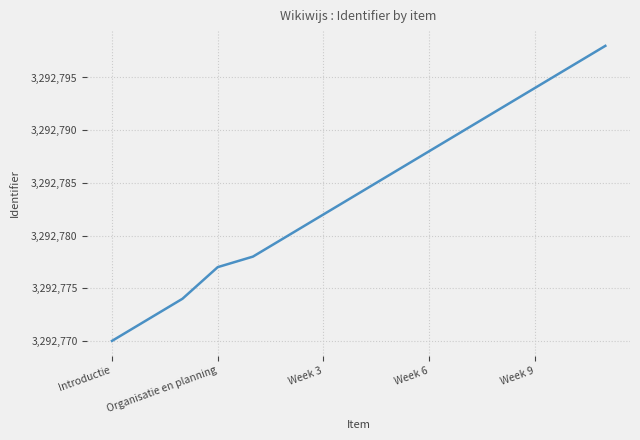

What is the minimum value shown in the chart?

3292770